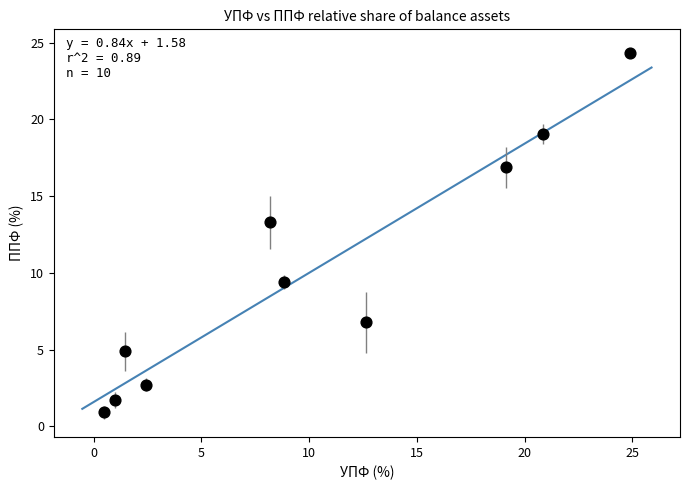

What is the average Y value?

10.0